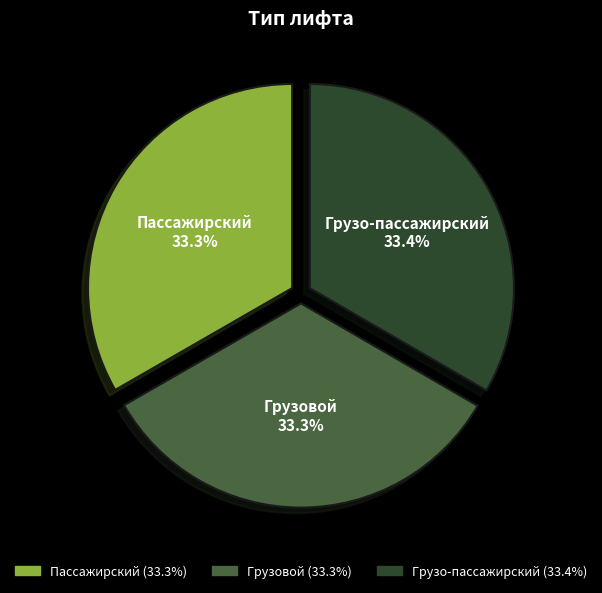

To the nearest percent, what portion does Грузовой represent?

33%